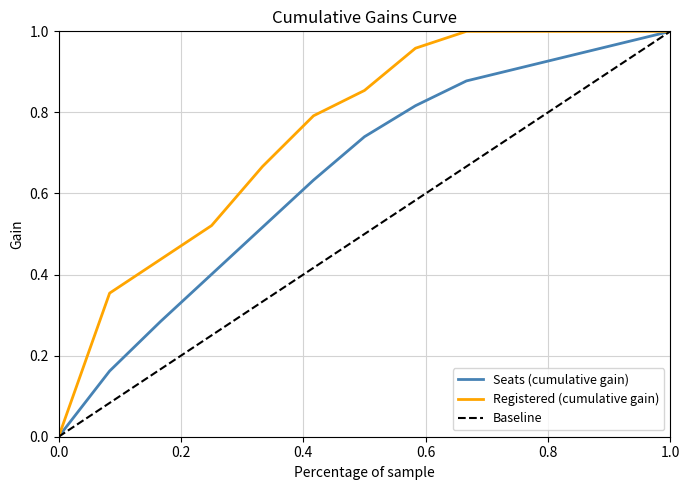

Which series has the largest total across all categories?

Registered (cumulative gain)